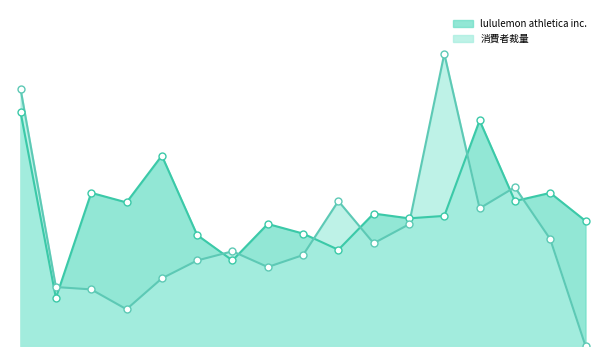

Which series contains the lowest Y value?

消費者裁量